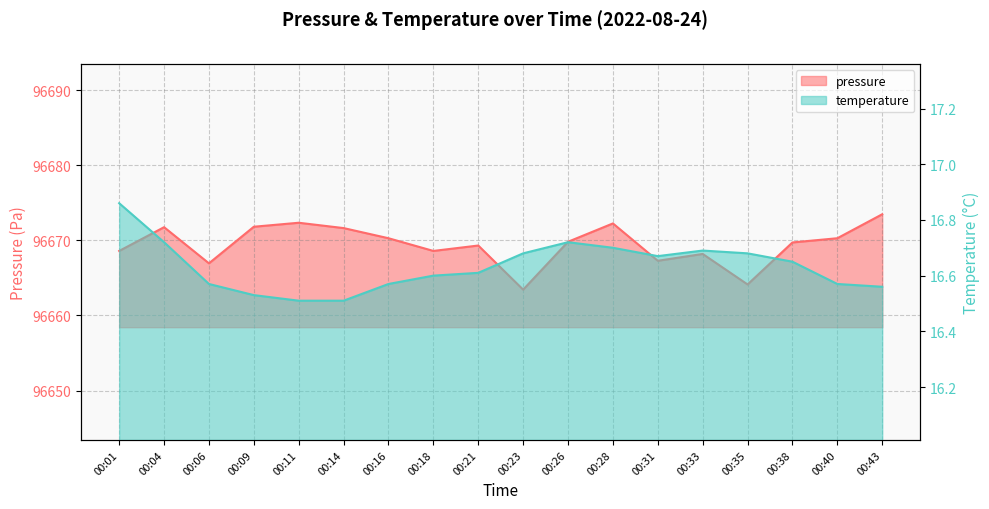

What is the difference between the second highest and minimum values in the temperature series?

0.2